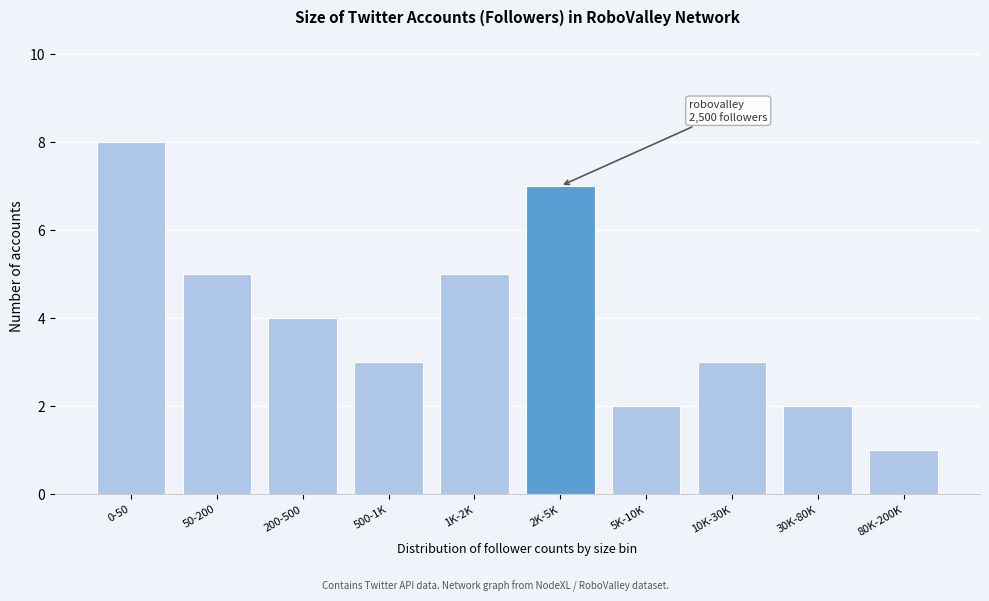

Reading left to right, list all the values displayed in this chart.

0-50=8	50-200=5	200-500=4	500-1K=3	1K-2K=5	2K-5K=7	5K-10K=2	10K-30K=3	30K-80K=2	80K-200K=1